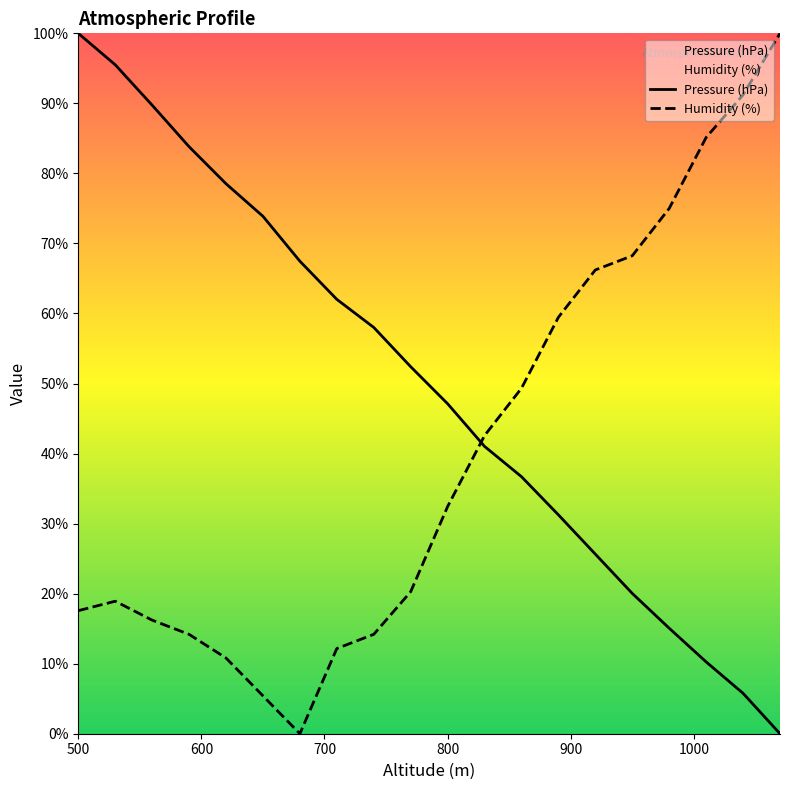

What is the difference between the maximum and minimum values in the Pressure (hPa) series?

100.0